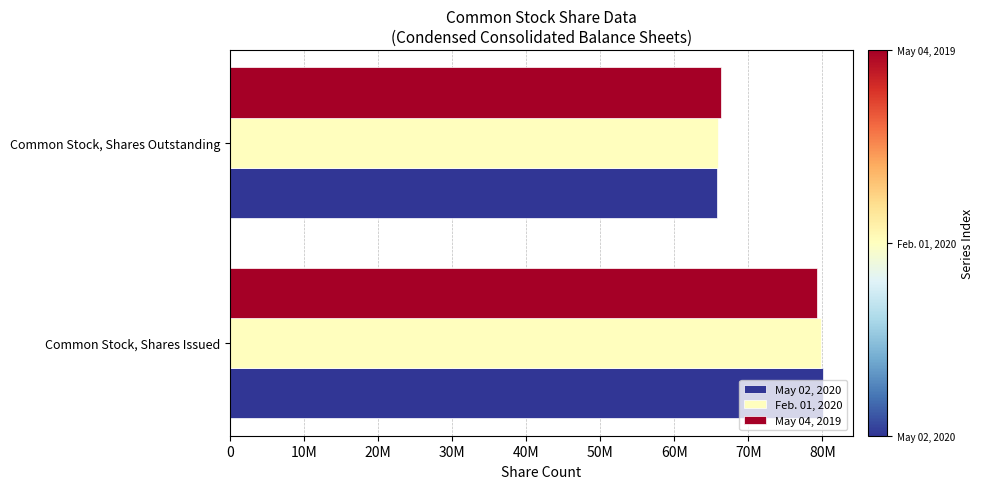

Rank the series by their maximum value, from highest to lowest.

May 02, 2020, Feb. 01, 2020, May 04, 2019